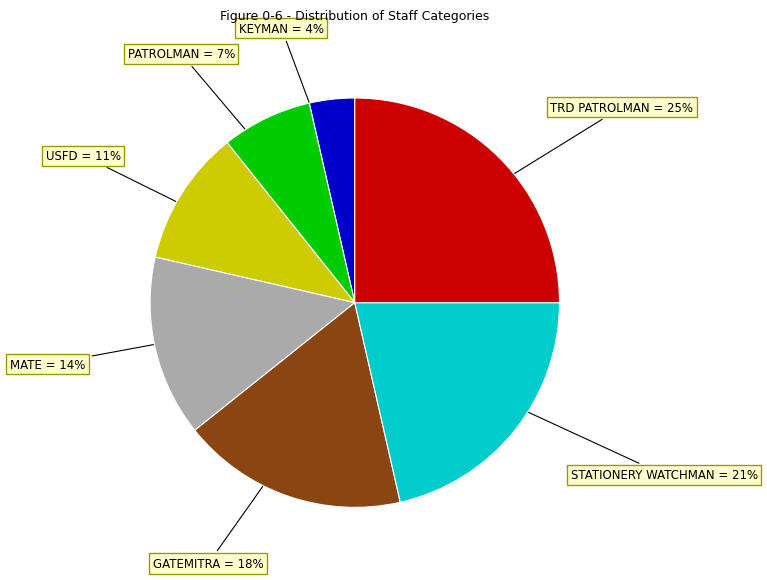

Which category has the smallest portion of the pie?

KEYMAN